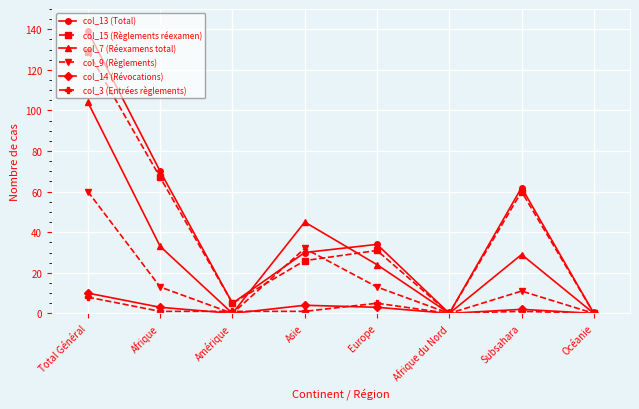

Reading left to right, what are all the values shown in this chart?

col_13 (Total): Total Général=139	Afrique=70	Amérique=5	Asie=30	Europe=34	Afrique du Nord=0	Subsahara=62	Océanie=0
col_15 (Règlements réexamen): Total Général=129	Afrique=67	Amérique=5	Asie=26	Europe=31	Afrique du Nord=0	Subsahara=60	Océanie=0
col_7 (Réexamens total): Total Général=104	Afrique=33	Amérique=0	Asie=45	Europe=24	Afrique du Nord=0	Subsahara=29	Océanie=0
col_9 (Règlements): Total Général=60	Afrique=13	Amérique=0	Asie=32	Europe=13	Afrique du Nord=0	Subsahara=11	Océanie=0
col_14 (Révocations): Total Général=10	Afrique=3	Amérique=0	Asie=4	Europe=3	Afrique du Nord=0	Subsahara=2	Océanie=0
col_3 (Entrées règlements): Total Général=8	Afrique=1	Amérique=1	Asie=1	Europe=5	Afrique du Nord=0	Subsahara=1	Océanie=0